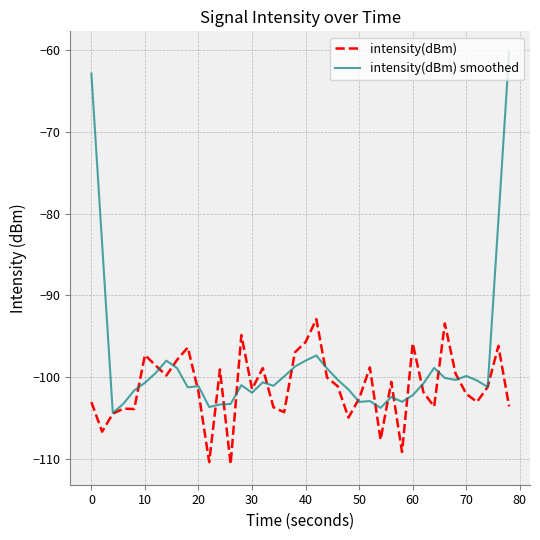

Which series has the largest total across all categories?

intensity(dBm) smoothed